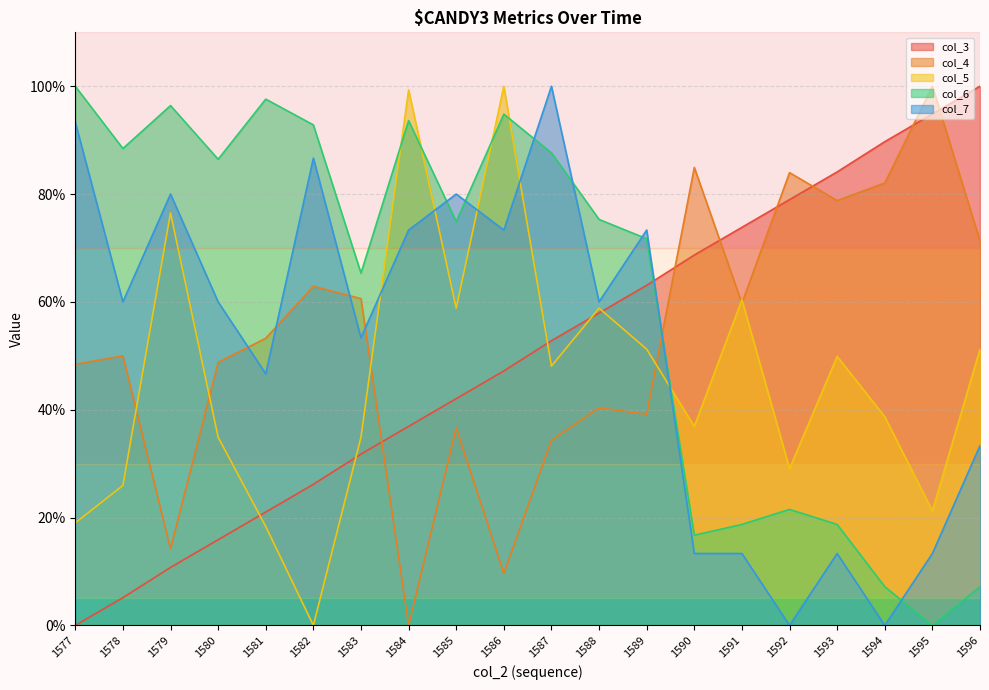

What are all the series names shown in the legend?

col_3, col_4, col_5, col_6, col_7